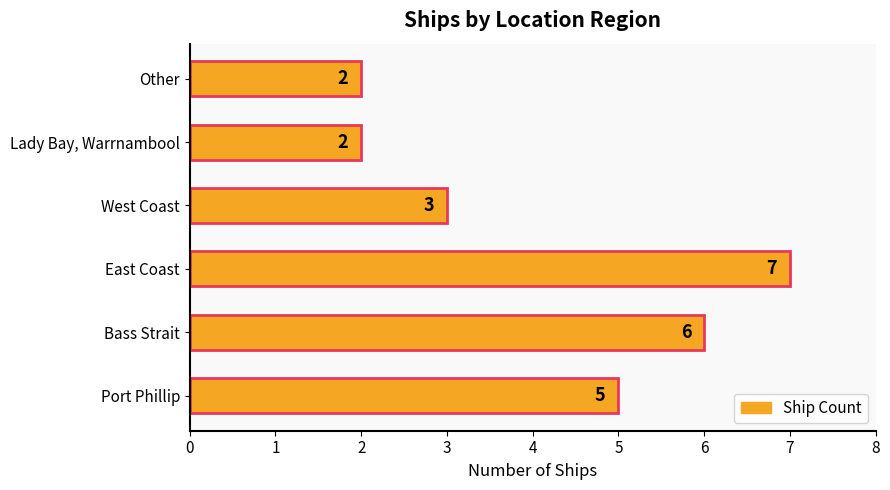

What is the greatest value displayed?

7